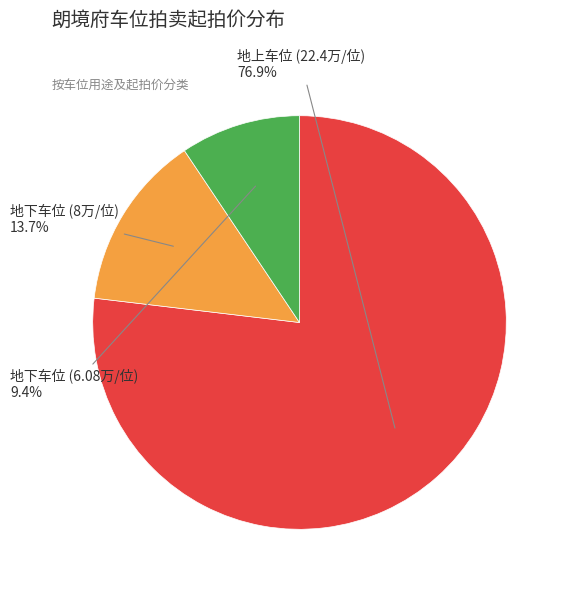

Is there a majority slice in this chart?

Yes